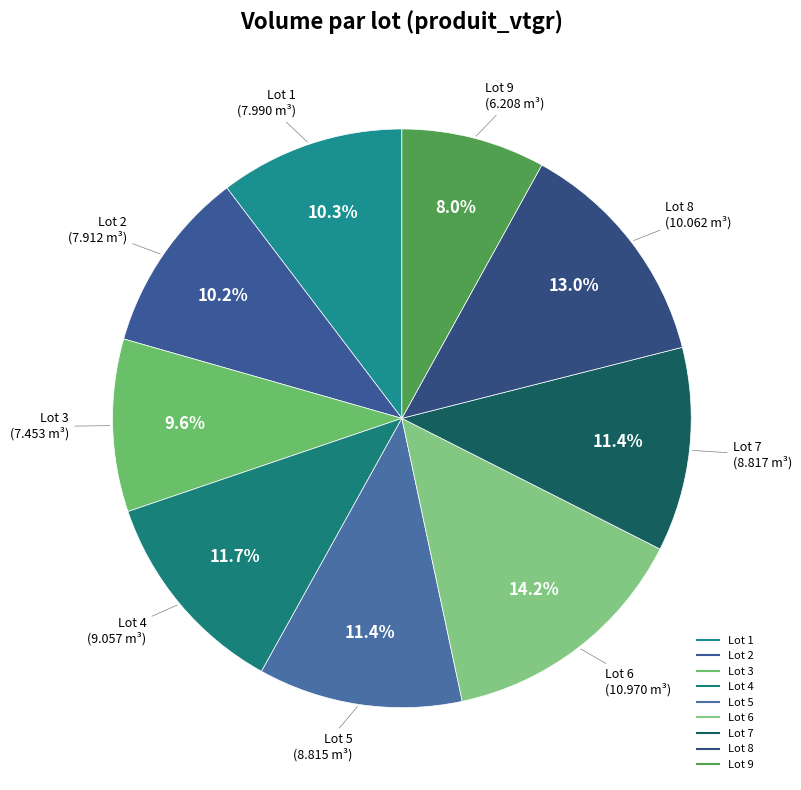

How many segments does this pie chart have?

9